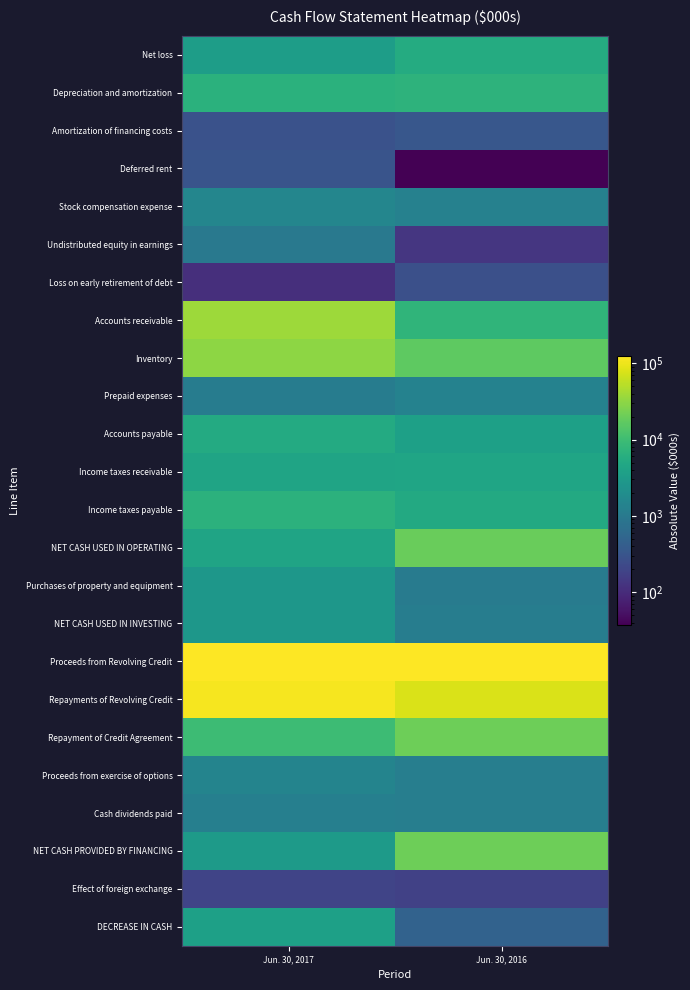

What is the smallest value displayed?

37